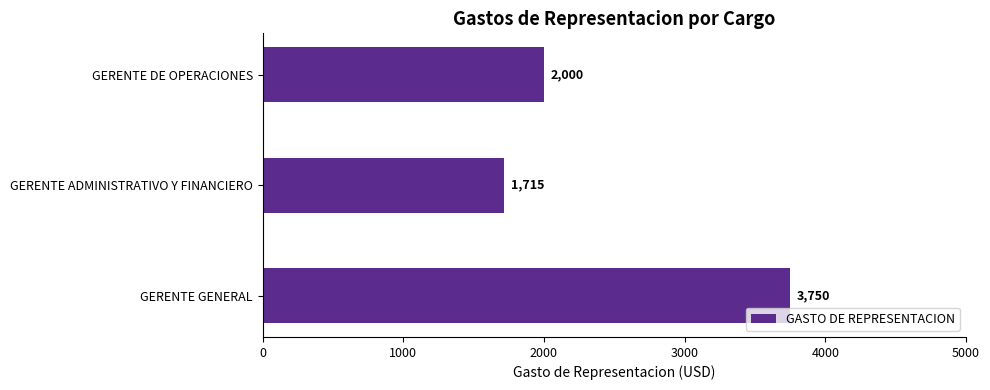

Reading bottom to top, list all the values displayed in this chart.

GERENTE GENERAL=3750	GERENTE ADMINISTRATIVO Y FINANCIERO=1715	GERENTE DE OPERACIONES=2000